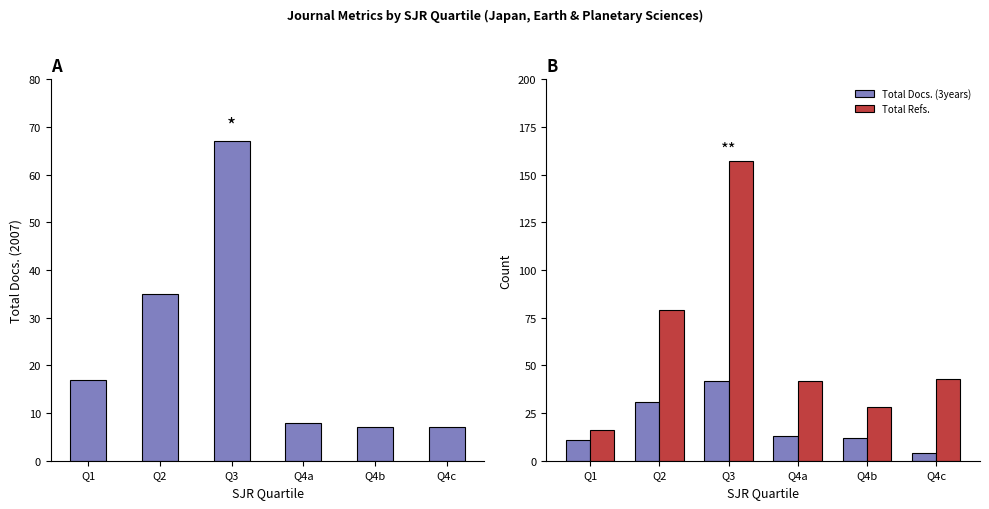

What is the difference between the highest and lowest values at Q4b?

21